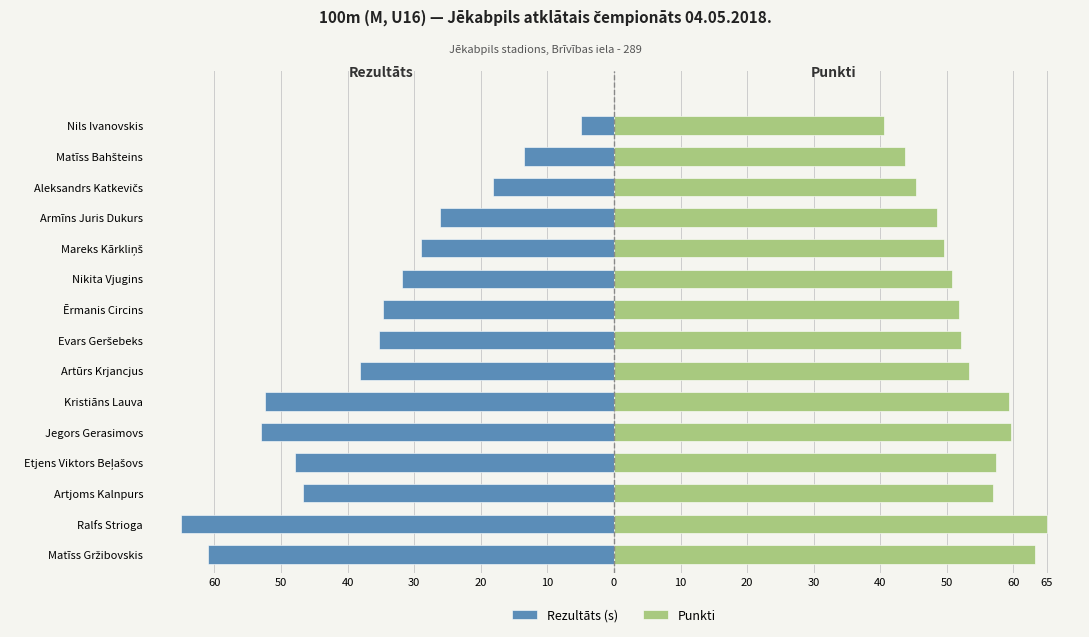

Rank the series at Jegors Gerasimovs from lowest to highest value.

Rezultāts (s), Punkti